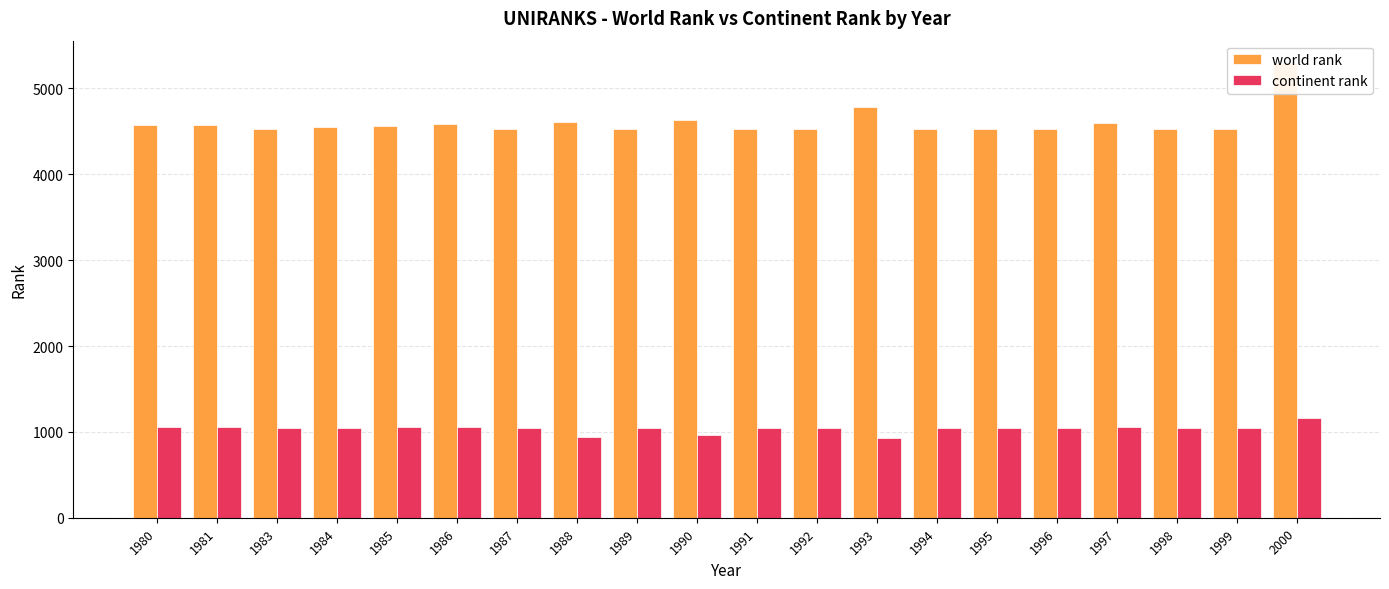

Reading left to right, what are all the values shown in this chart?

world rank: 4576	4576	4530	4549	4567	4586	4529	4609	4529	4637	4529	4529	4787	4529	4529	4529	4594	4529	4529	5292
continent rank: 1056	1053	1042	1050	1055	1059	1044	937	1044	959	1044	1044	933	1044	1044	1044	1060	1044	1044	1157